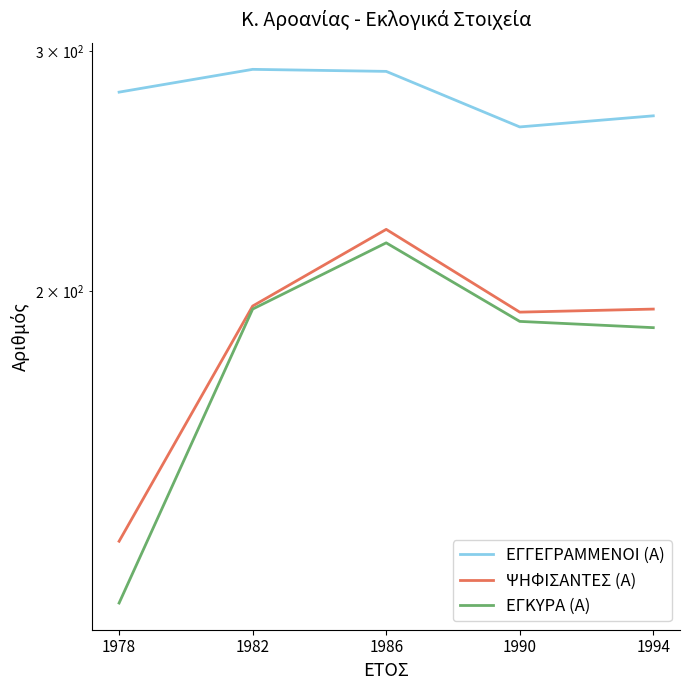

What is the value of the ΨΗΦΙΣΑΝΤΕΣ (Α) point at the 3rd from the left?

222